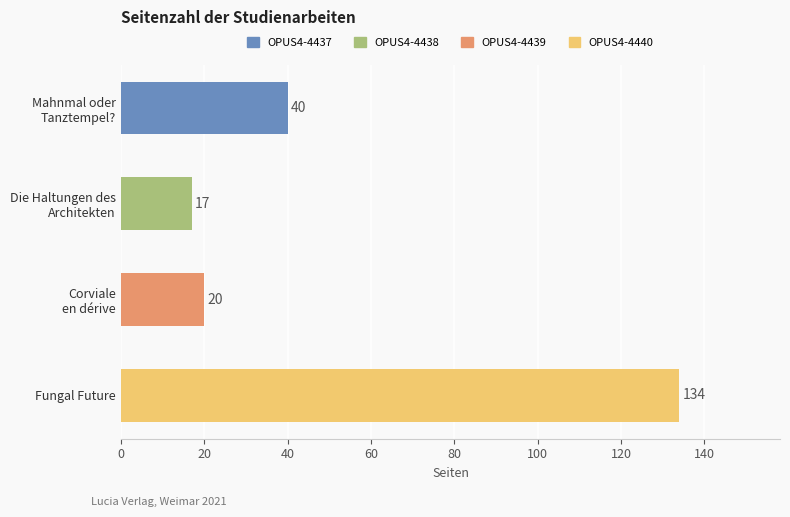

Are the bars horizontal?

Yes